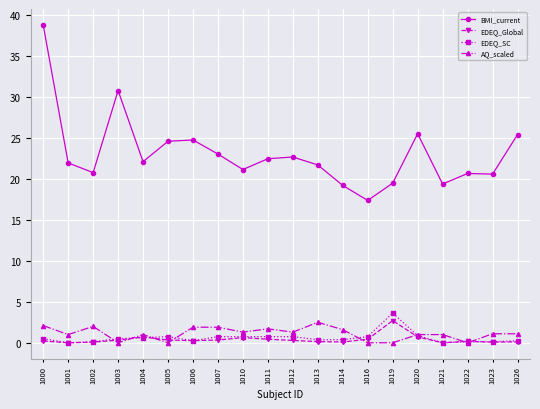

At how many categories does at least one series exceed 15?

20